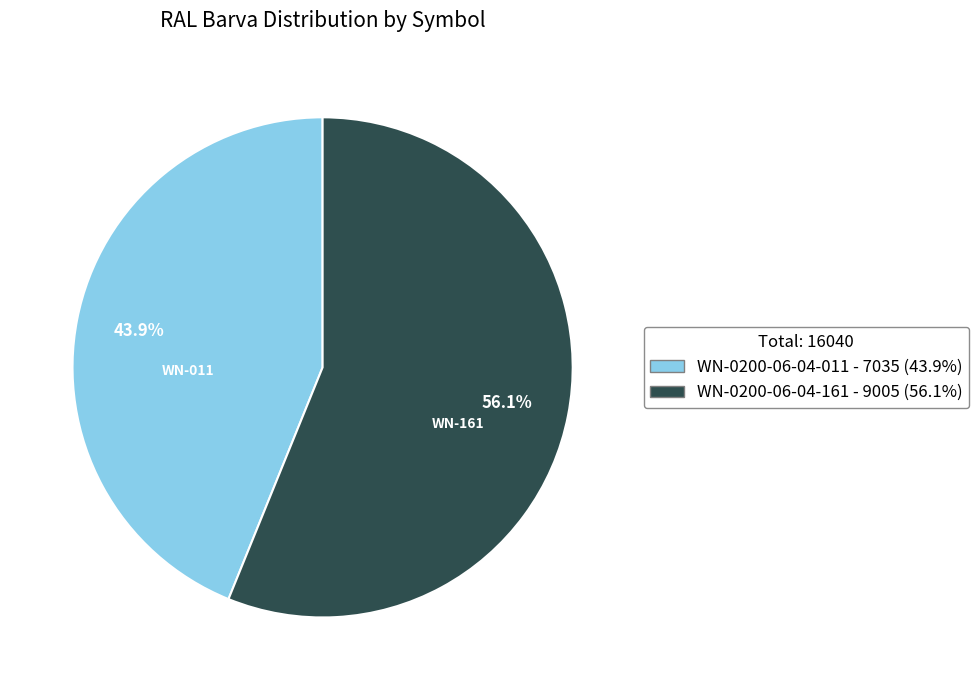

What percentage is NOT represented by WN-0200-06-04-161?

43.9%